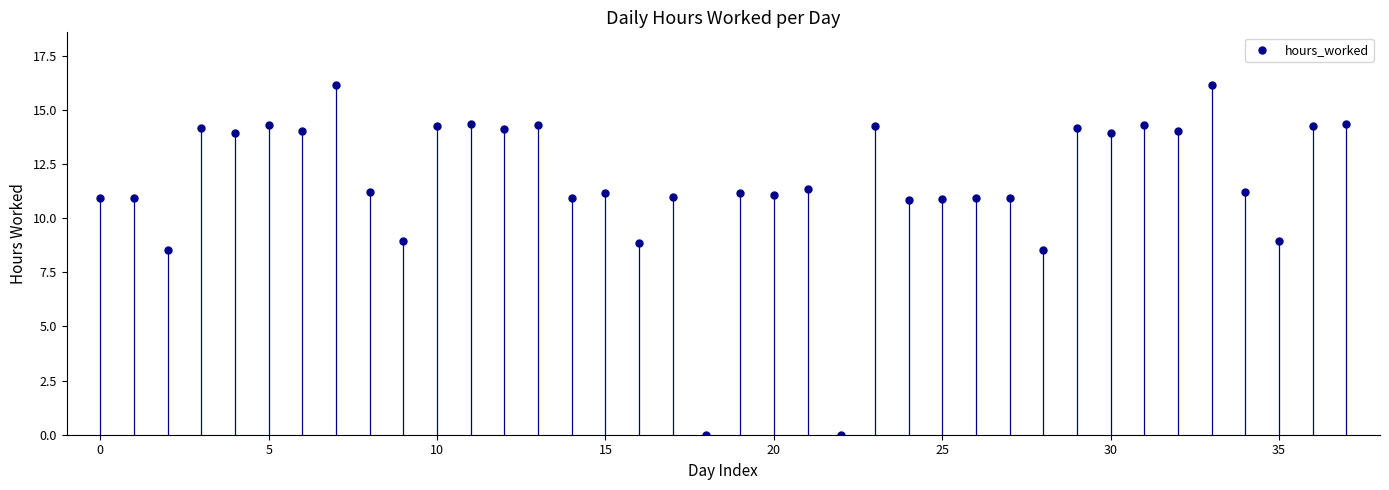

What is the range of Y values (max minus min)?

16.2